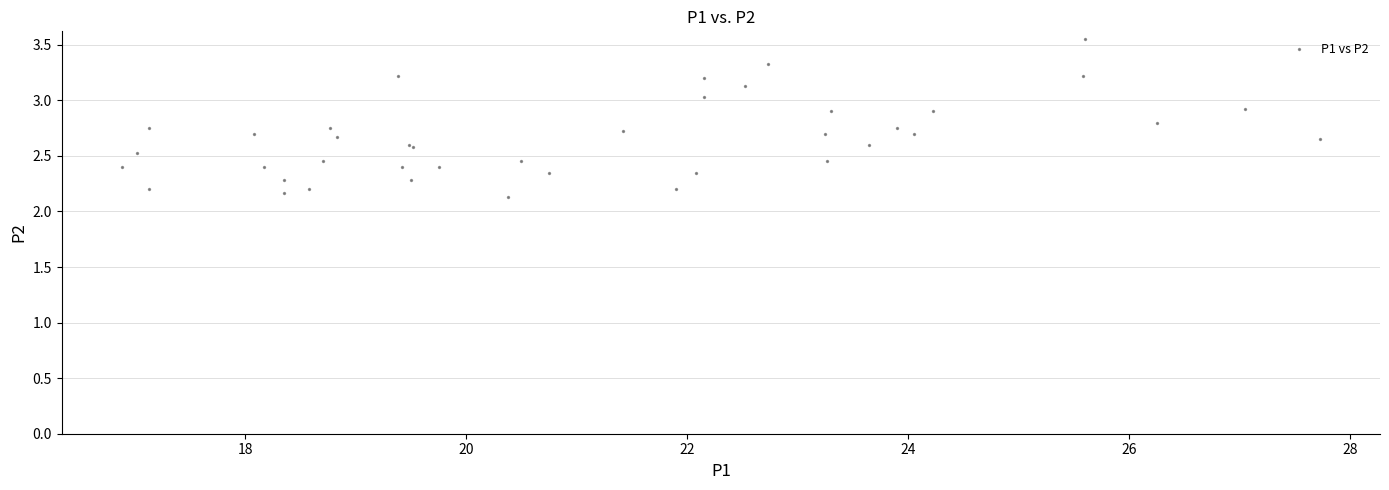

What Y value in the scatter plot is closest to 2?

2.1